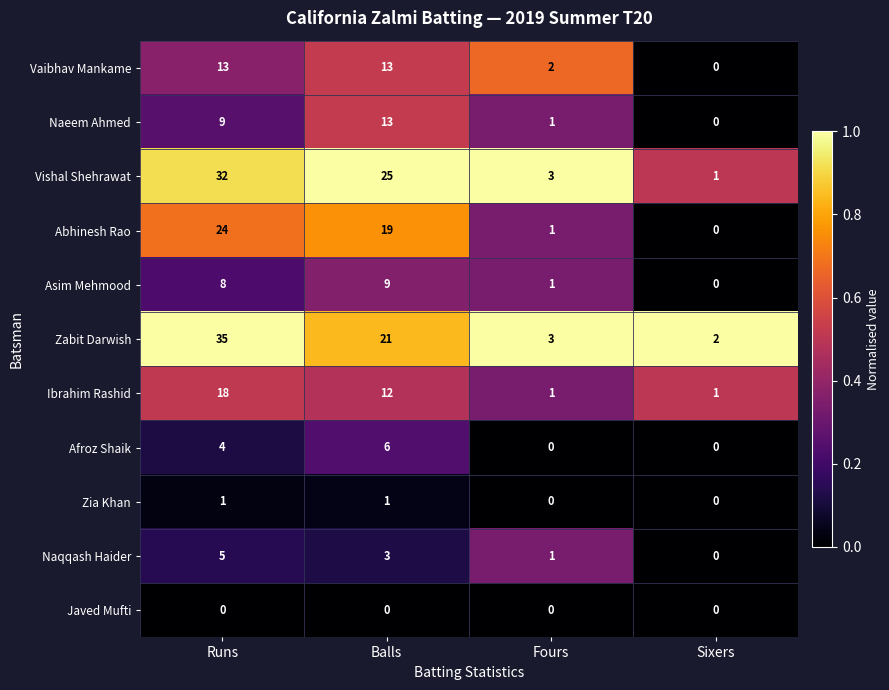

Rank the categories by Naqqash Haider value from highest to lowest.

Runs, Balls, Fours, Sixers